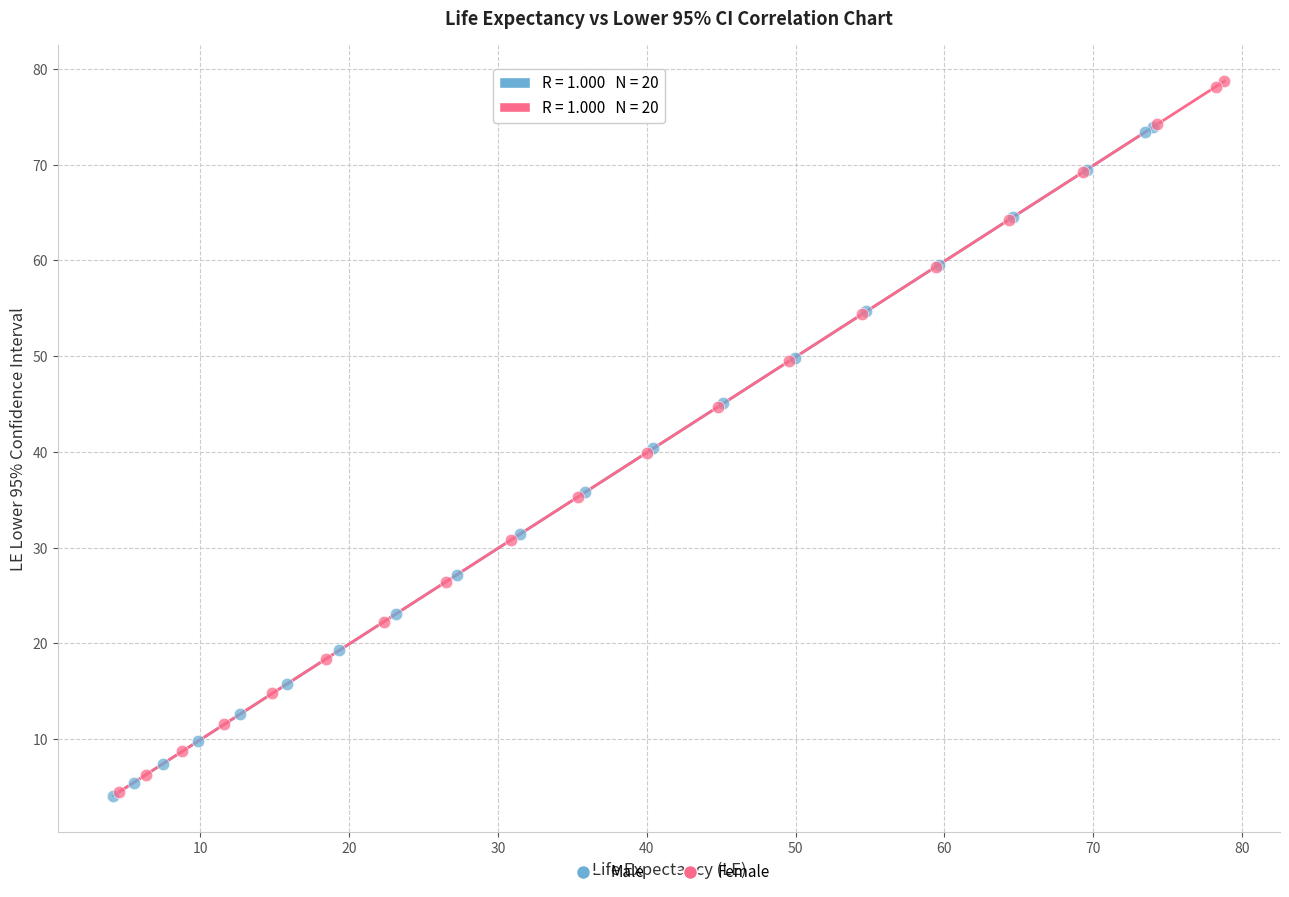

Which series contains the highest Y value?

Female